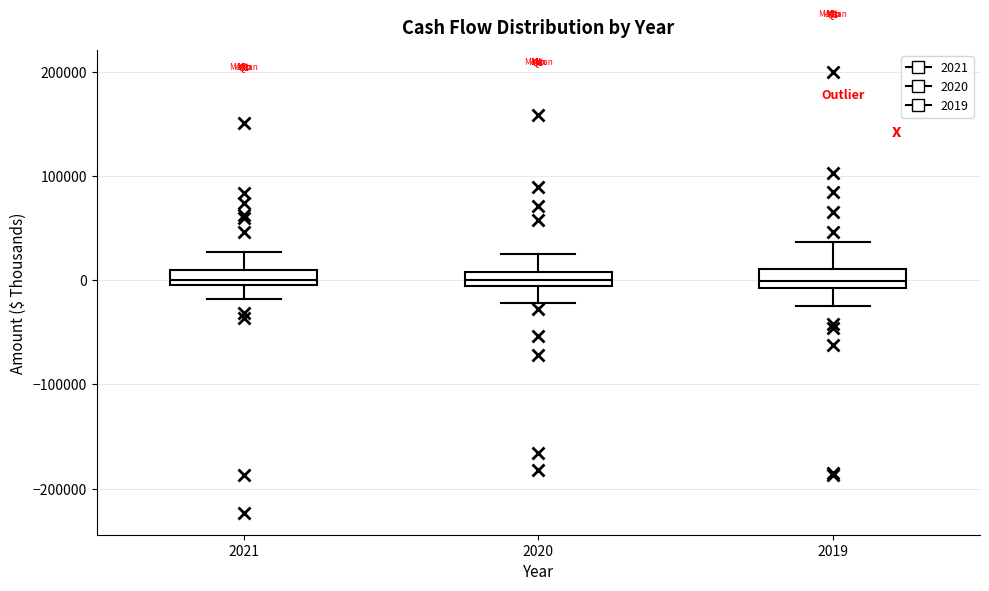

Where does the upper whisker of the box at x = 2019 end on the y-axis? The values are not printed on the chart, so give them approximately, as read against the axis.

40000